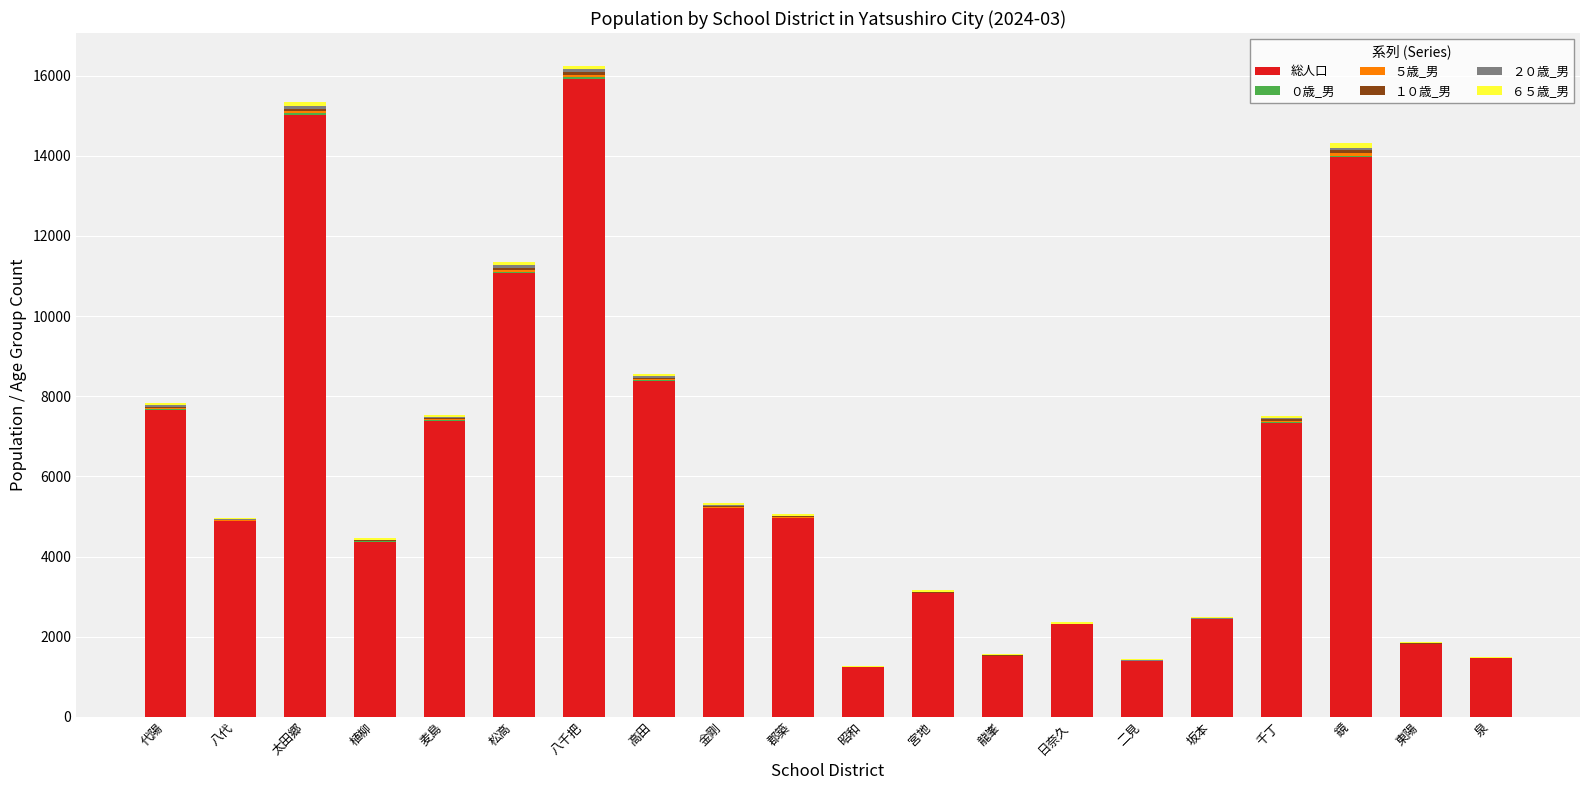

Is it true that 総人口 equals 3083 at 宮地?

True